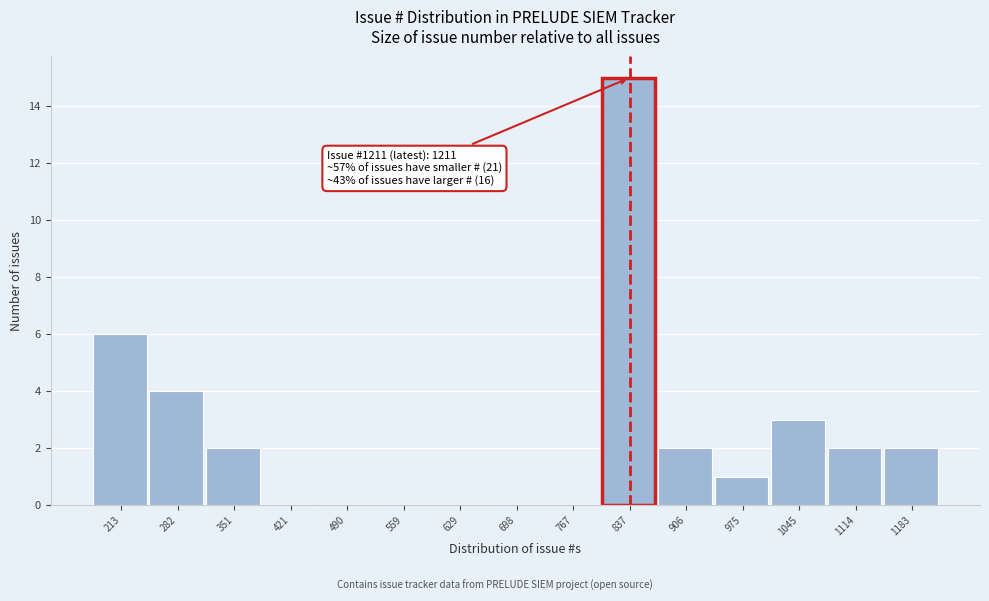

Reading right to left, list all the values displayed in this chart.

1183=2	1114=2	1045=3	975=1	906=2	837=15	767=0	698=0	629=0	559=0	490=0	421=0	351=2	282=4	213=6